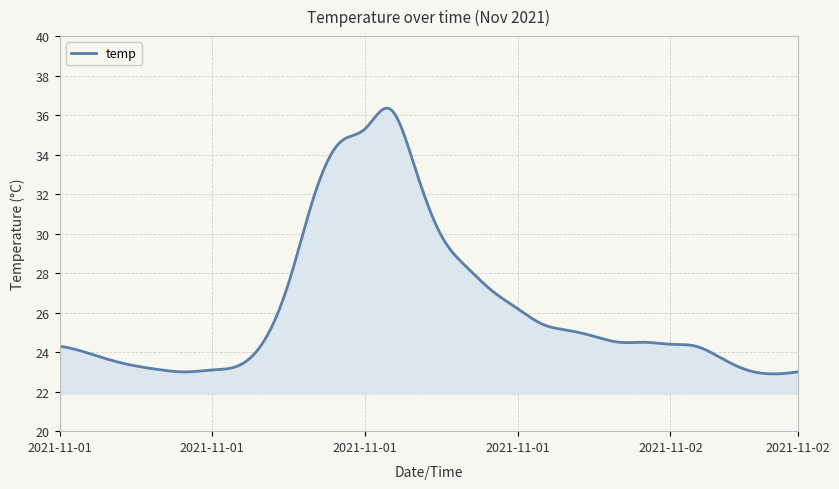

What is the smallest value displayed?

22.9